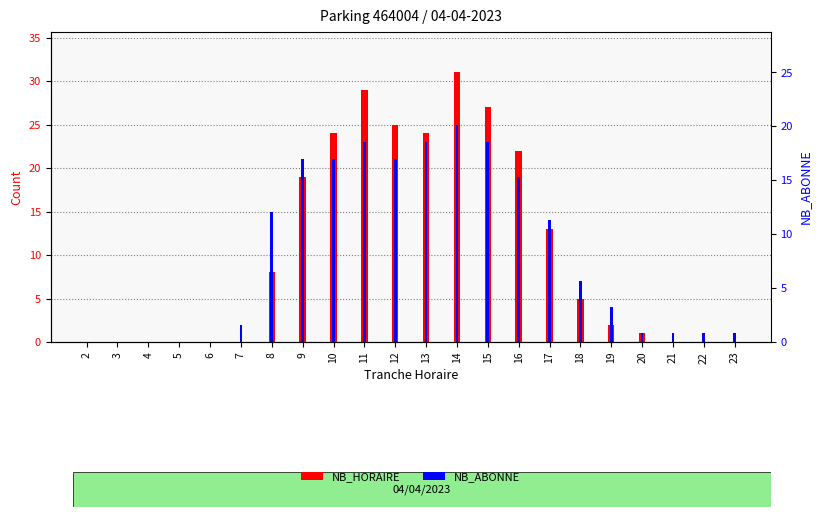

Where is NB_ABONNE nearest to the value 12?

17